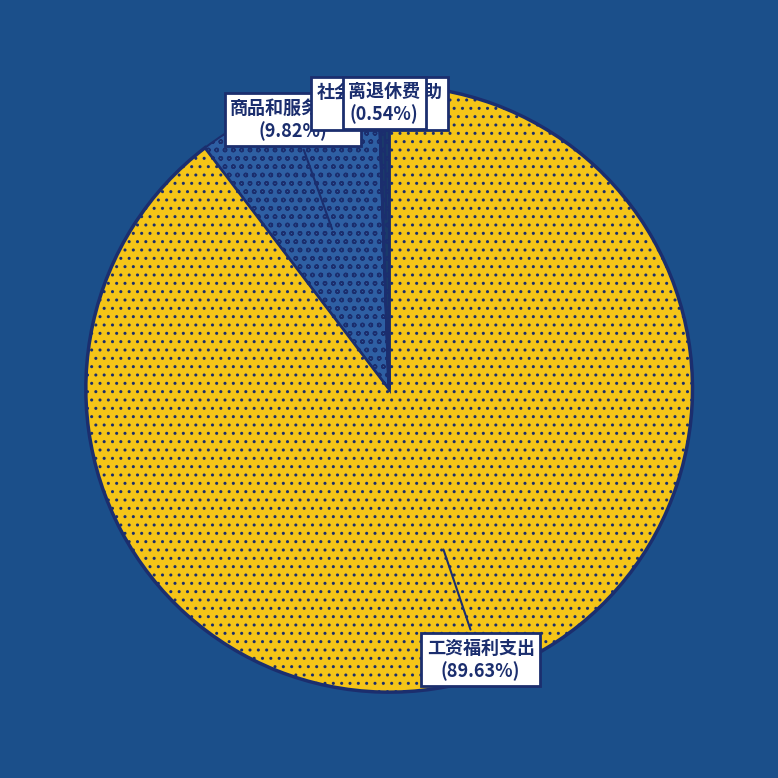

Which slice is the largest?

工资福利支出